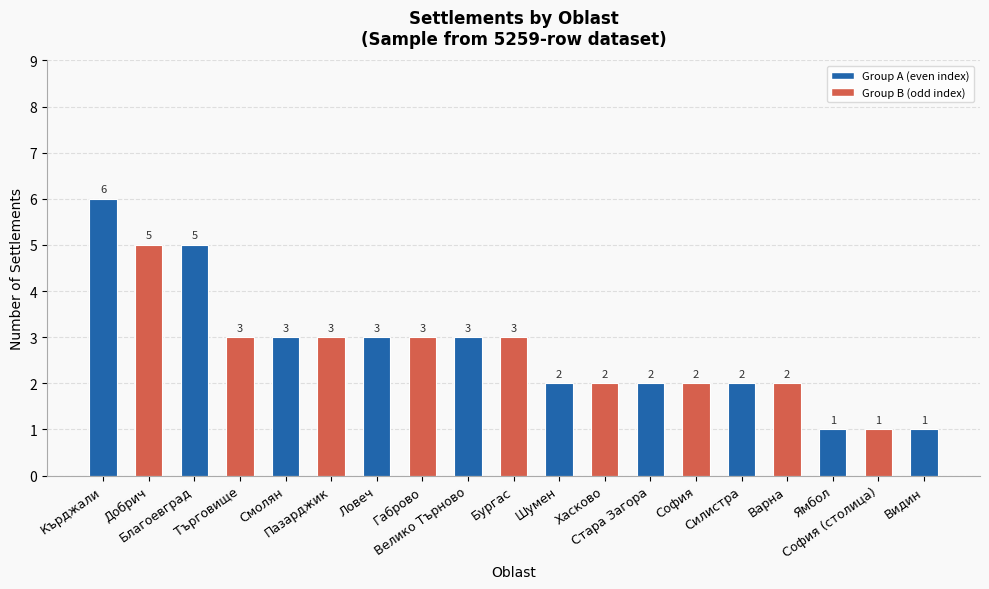

What is the sum of all values?

52